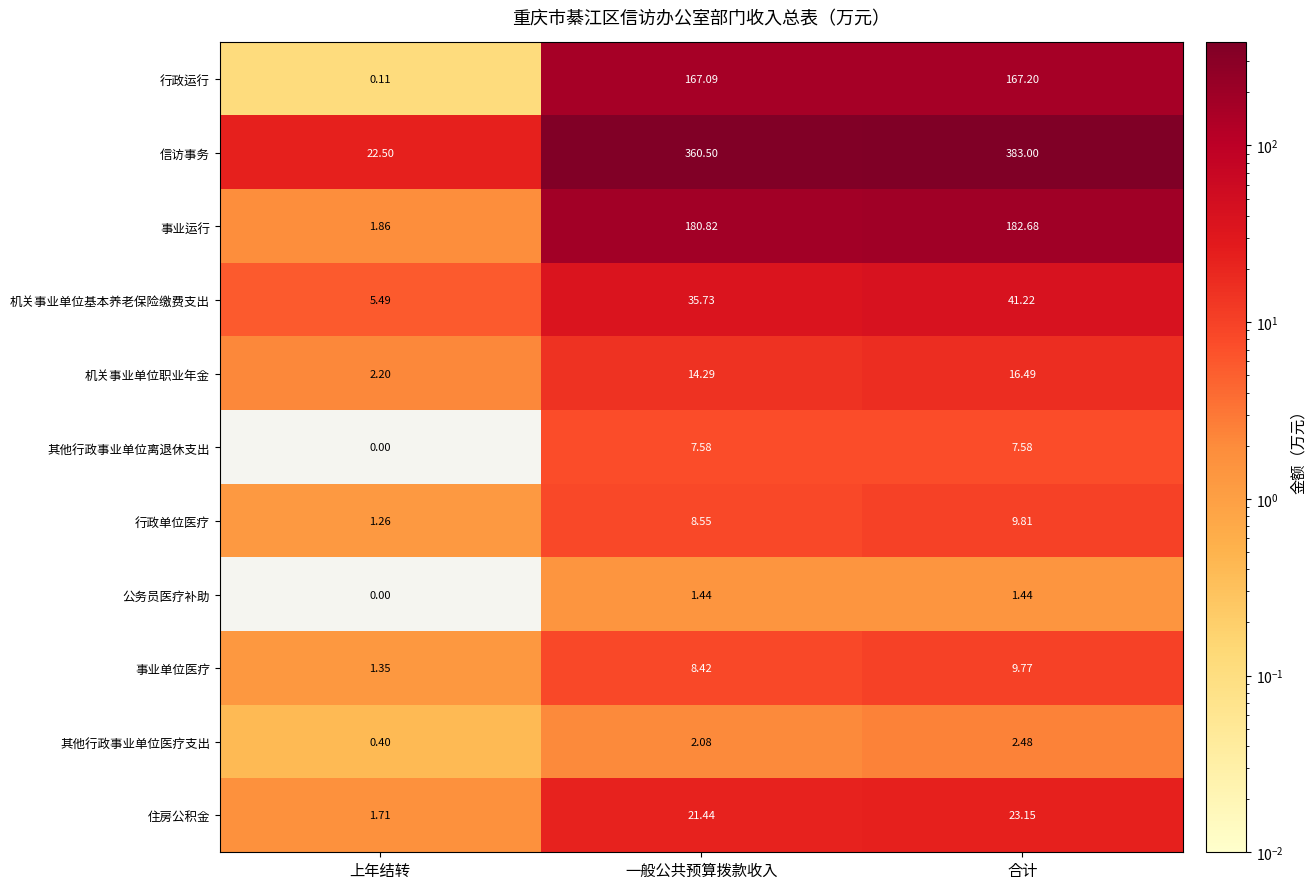

Is the value of 事业运行 at 上年结转 greater than the value of 其他行政事业单位离退休支出 at 一般公共预算拨款收入?

No